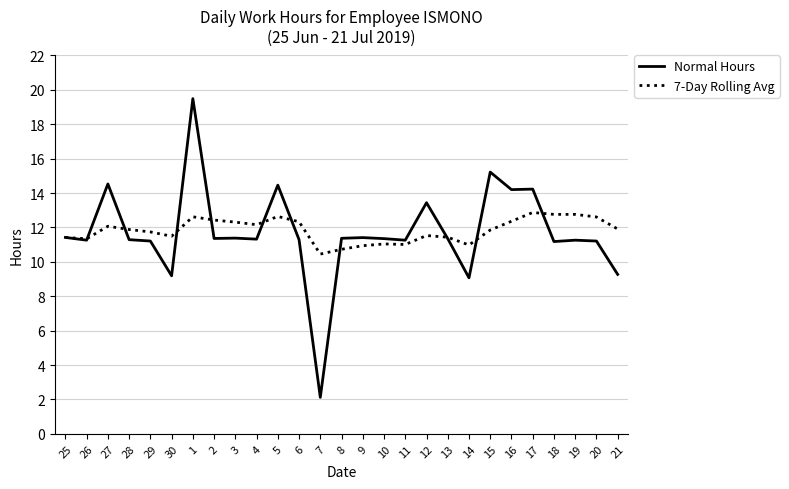

At 17, list the series in order from smallest to largest.

7-Day Rolling Avg, Normal Hours